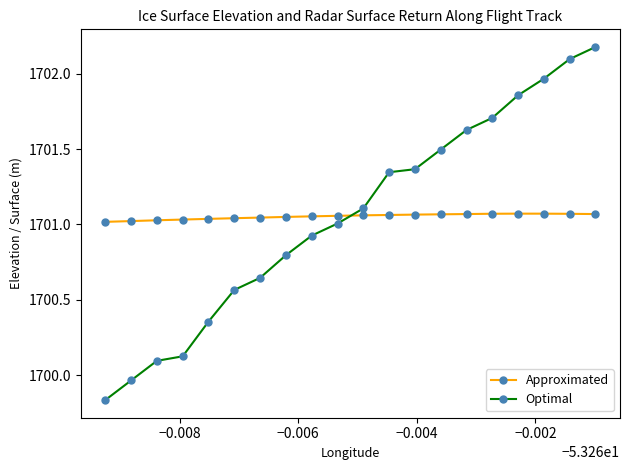

Which series has the largest range (max minus min)?

Optimal